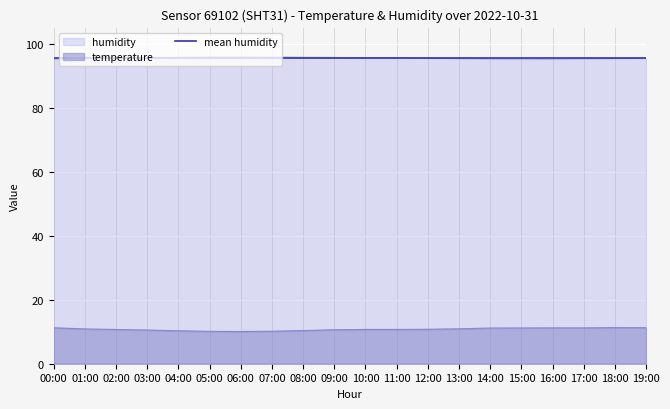

True or false: temperature and humidity intersect in this chart.

False